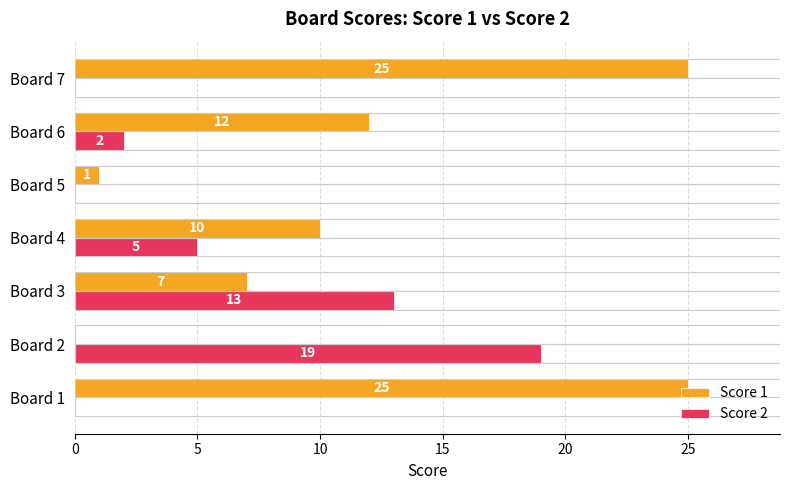

Between Board 1 and Board 6, which series saw the biggest shift?

Score 1